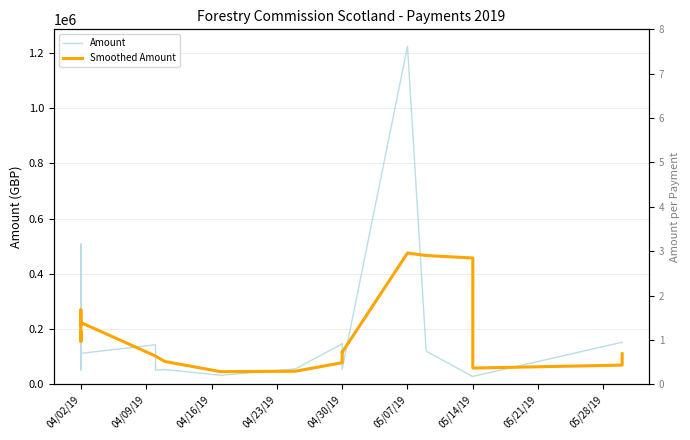

How many lines are shown in the chart?

2